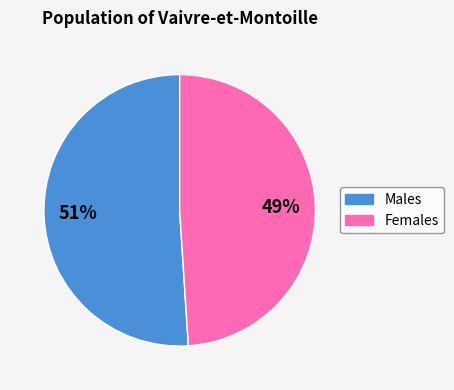

Is there any slice that represents more than half of the pie?

Yes